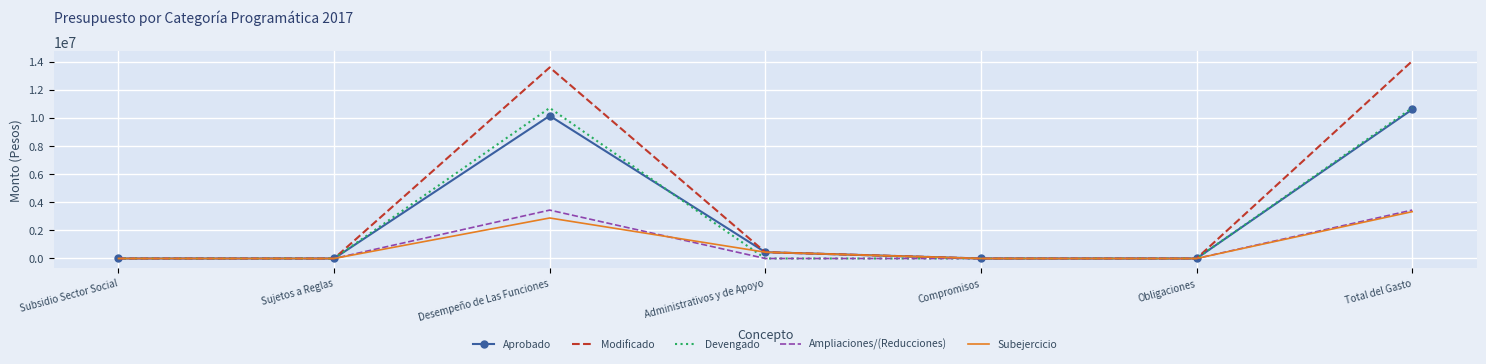

How many distinct data groups are displayed?

5